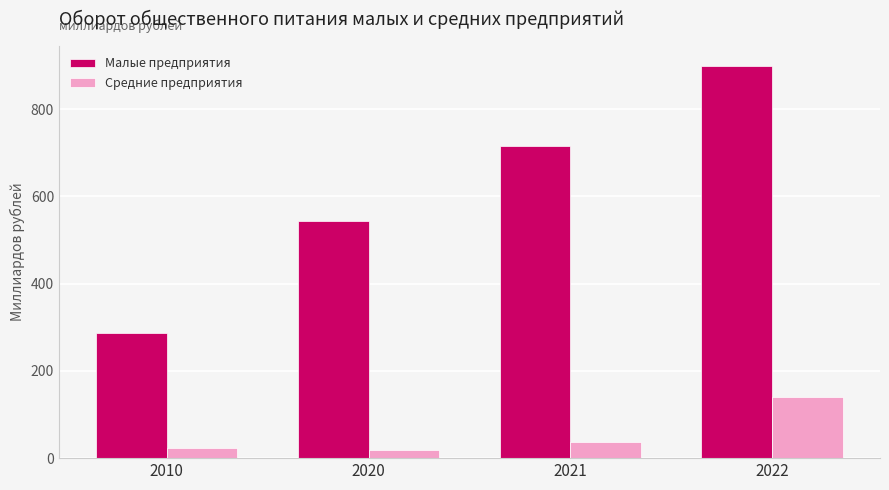

The value of Малые предприятия at 2020 is 542.3. True or false?

True